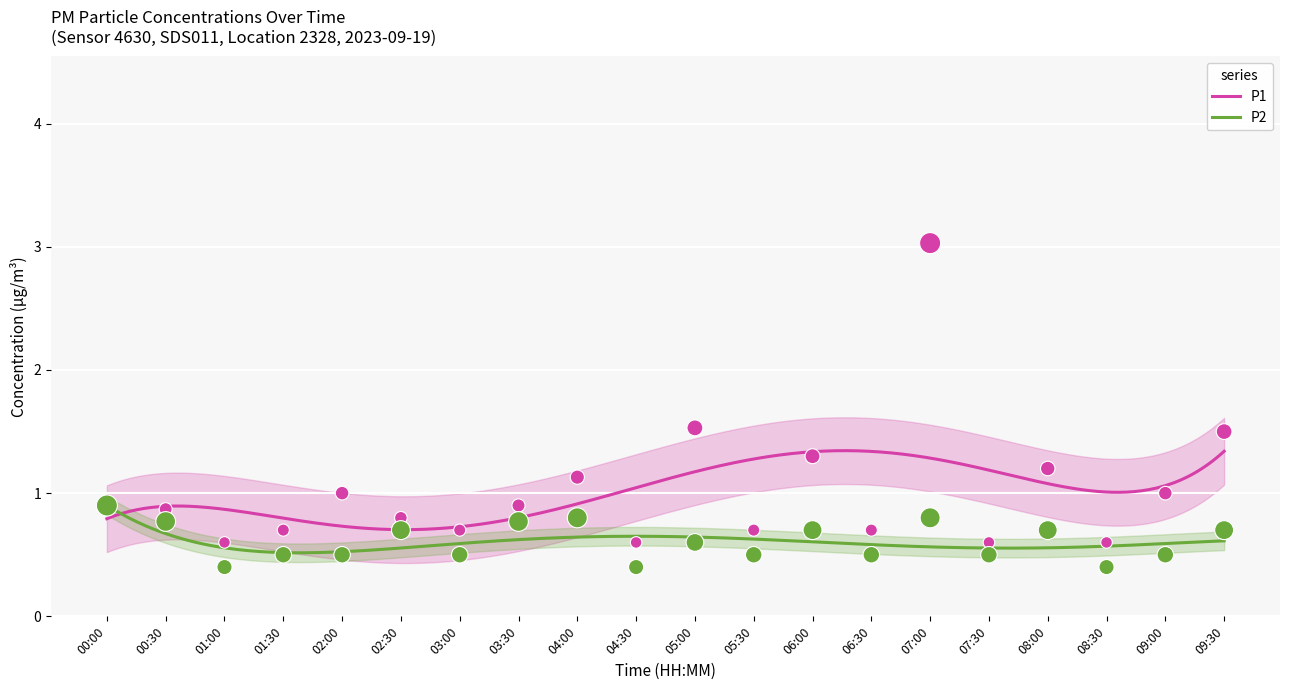

At how many categories does at least one series exceed 1?

6